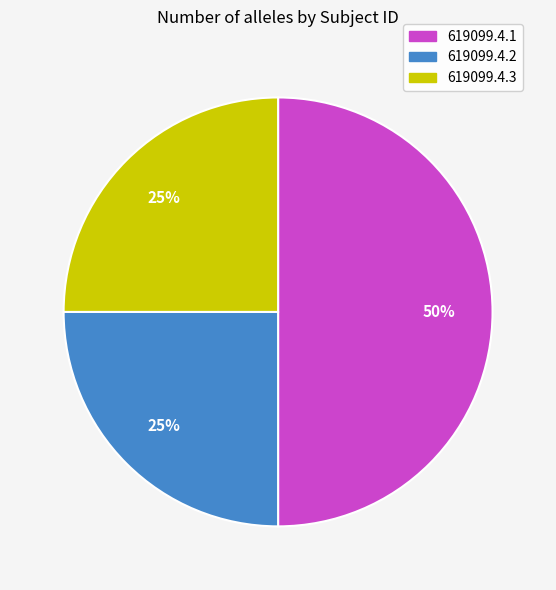

To the nearest percent, what percentage of the pie is 619099.4.2?

25%